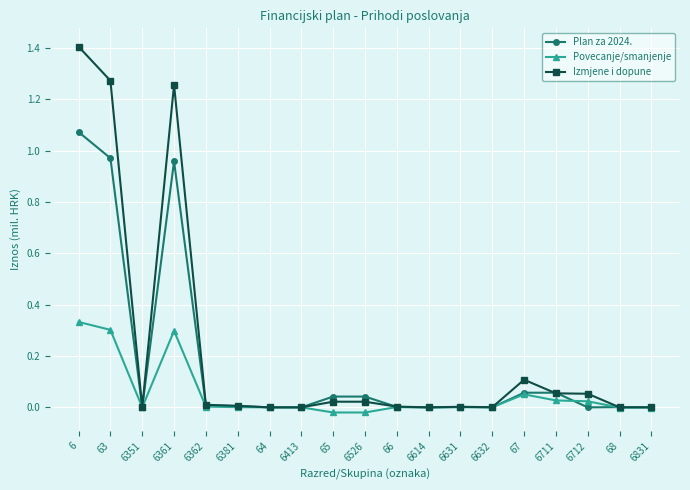

How many data points does each series have?

19